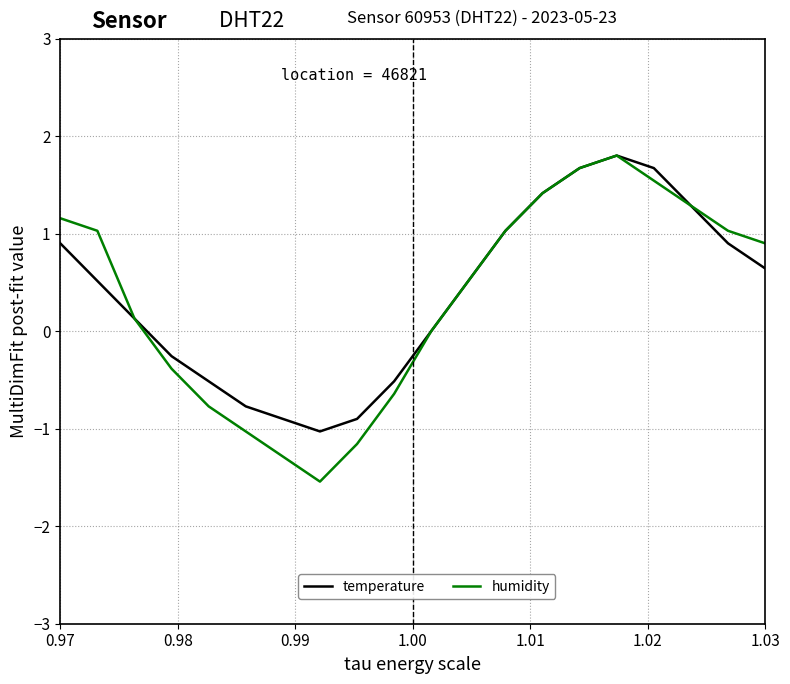

What is the sum of all temperature values?

7.6